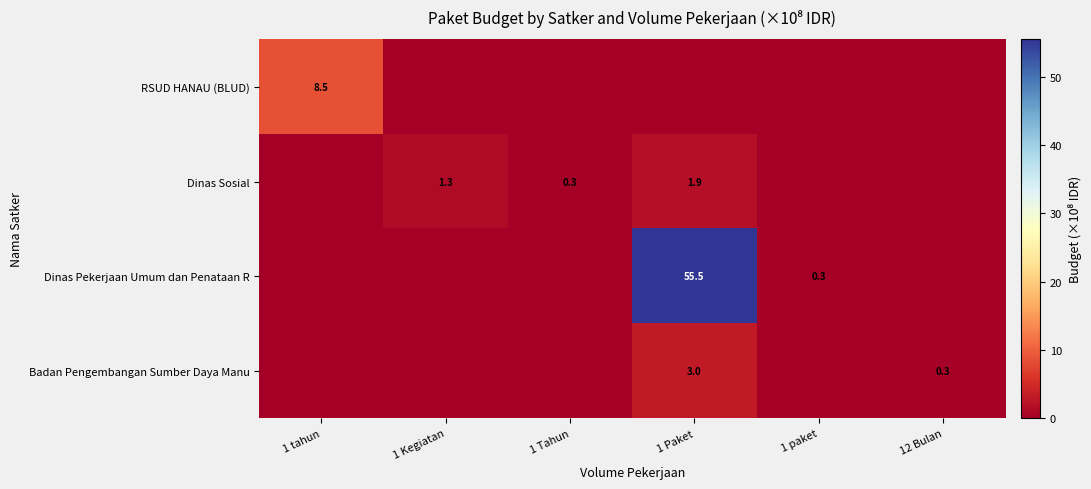

The Badan Pengembangan Sumber Daya Manu series shows 3.0 at 1 Paket. True or false?

True